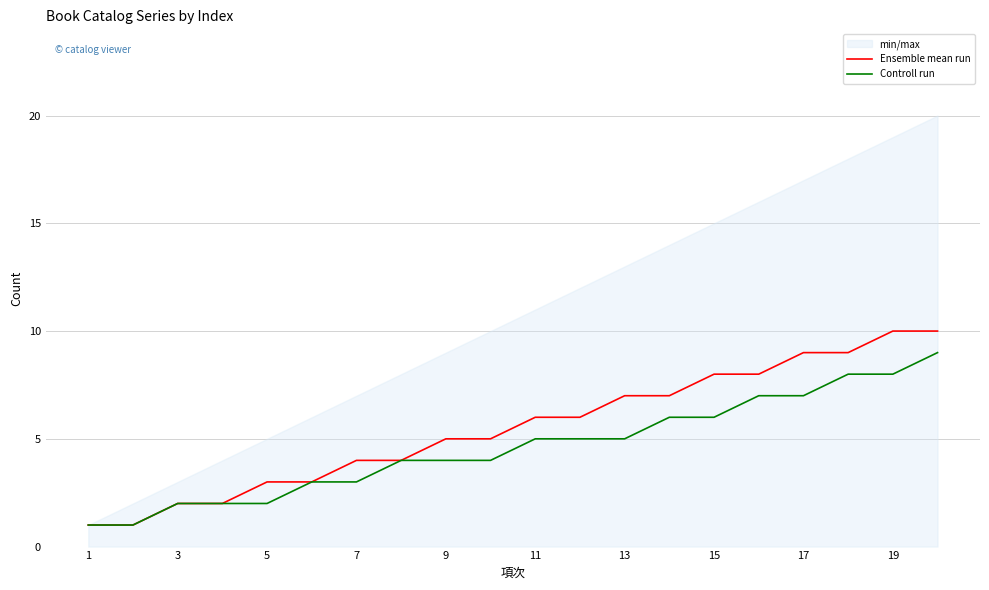

Does the chart display data point markers on the line(s)?

No